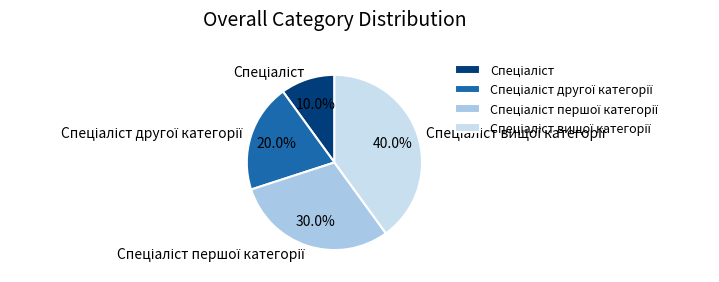

Does any single category account for the majority?

No